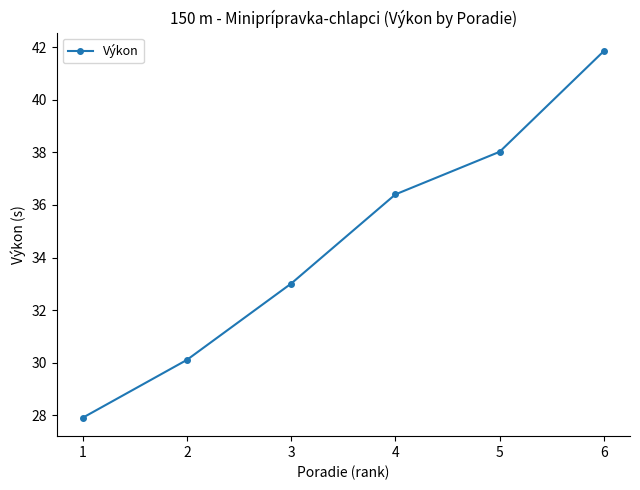

True or false: the data has more than 0 interior local peaks.

False